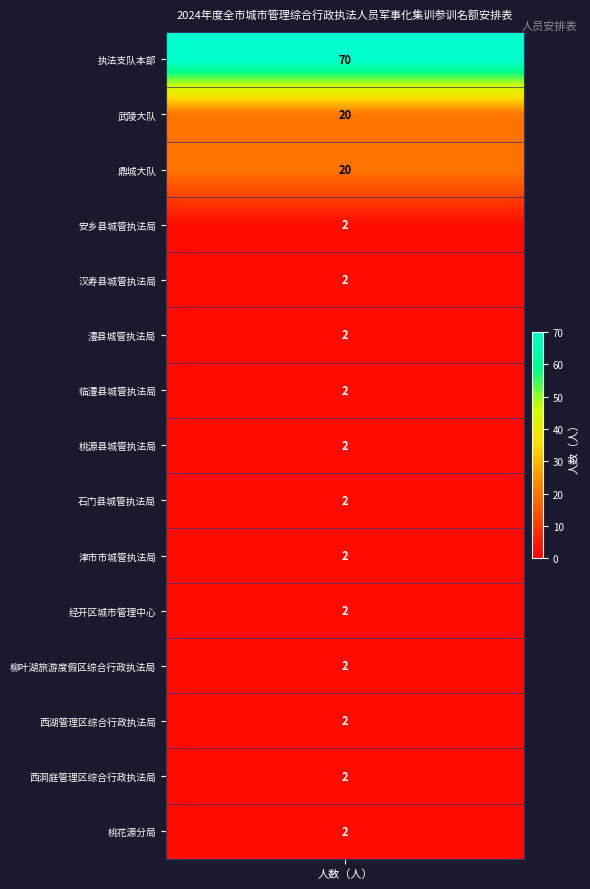

What is the sum of the values at values and 4?

72